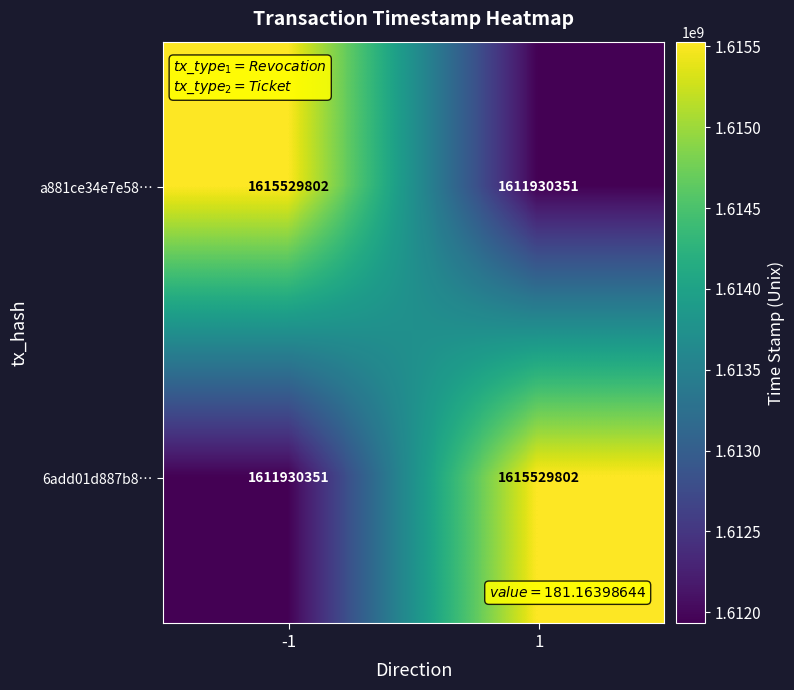

At -1, list the series in order from largest to smallest.

a881ce34e7e58…, 6add01d887b8…